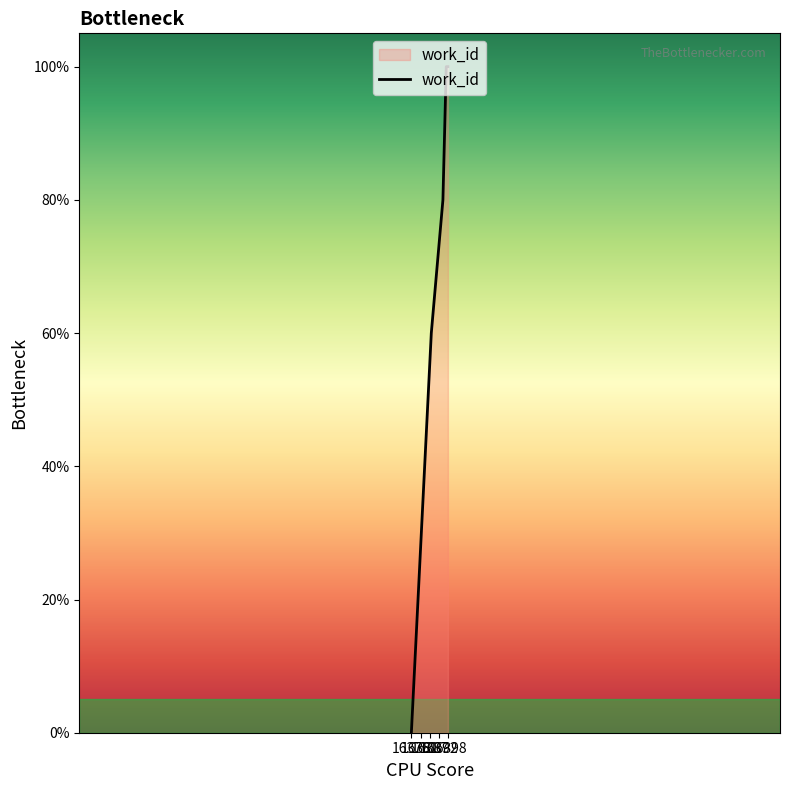

What is the maximum value shown in the chart?

100